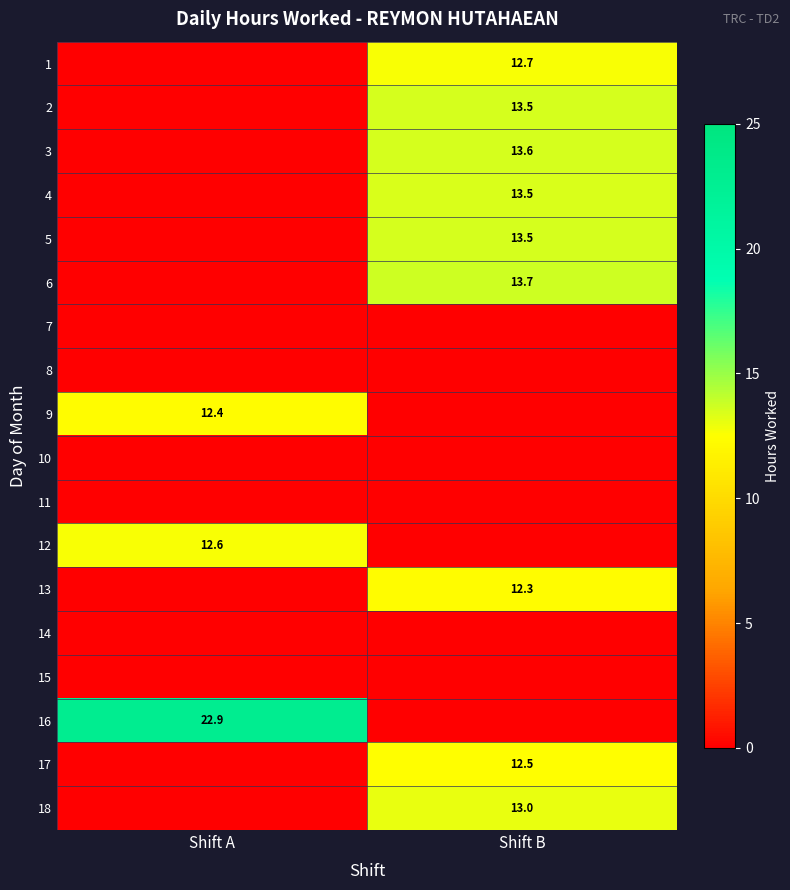

Is it true that 2 equals 7.7 at Shift B?

False